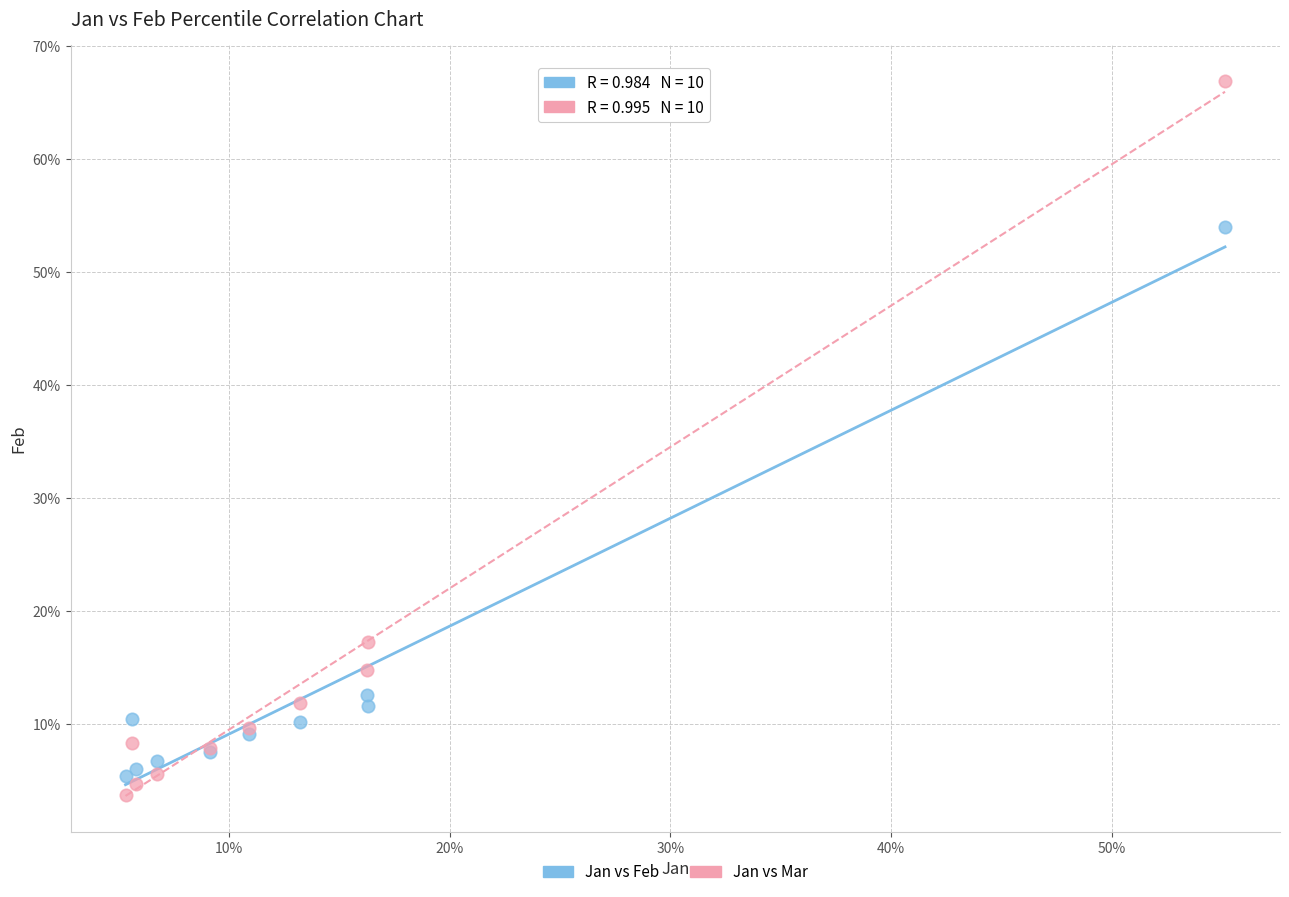

What are all the series names shown in the legend?

Jan vs Feb, Jan vs Mar